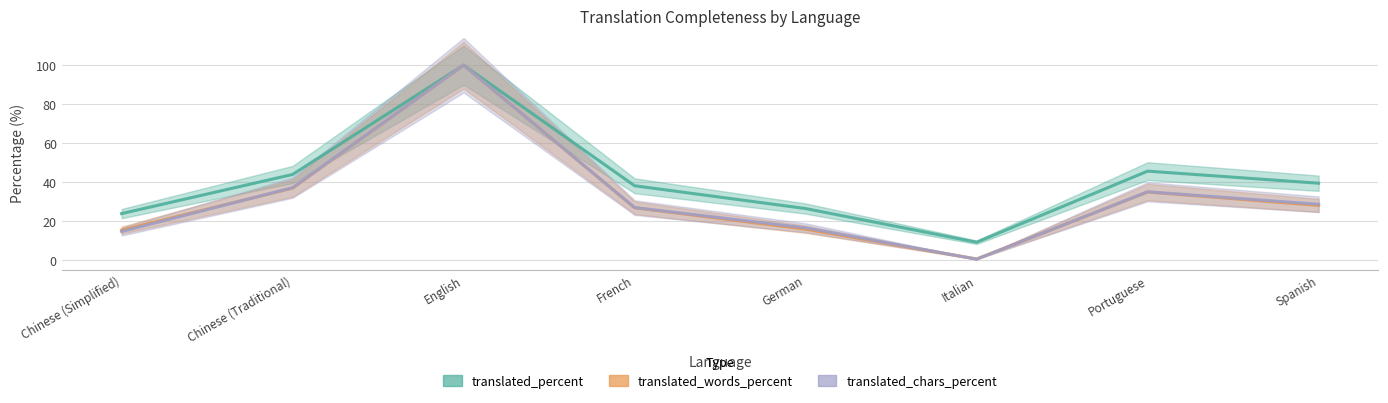

True or false: translated_percent has more than 2 points higher than both neighbors.

False